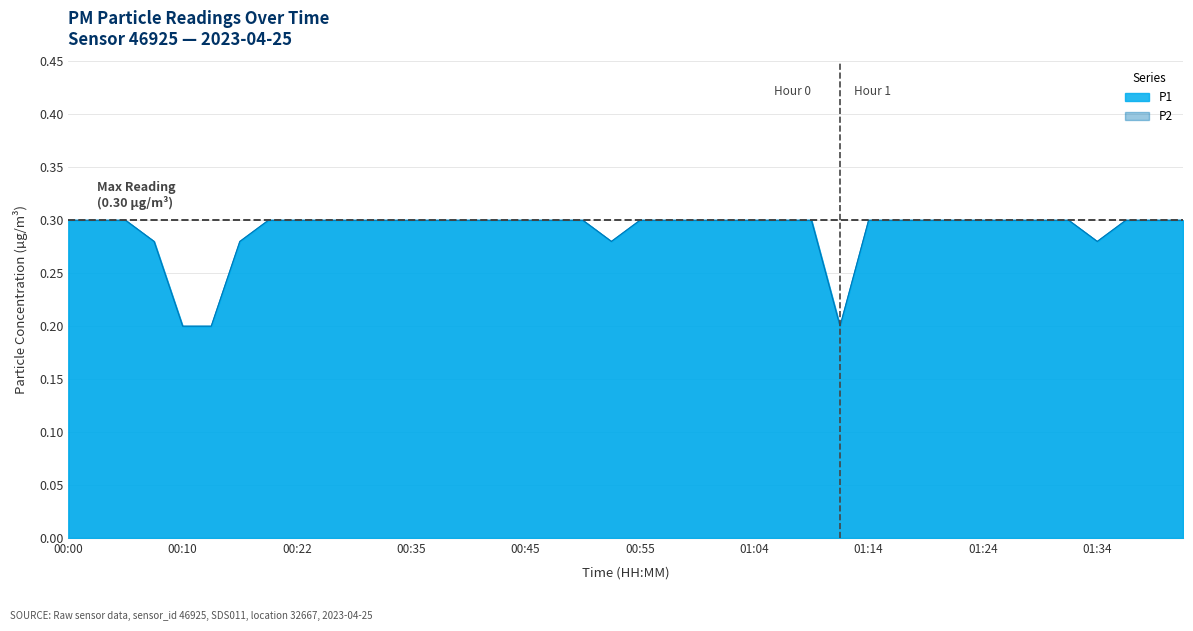

Count the number of categories in the chart.

40